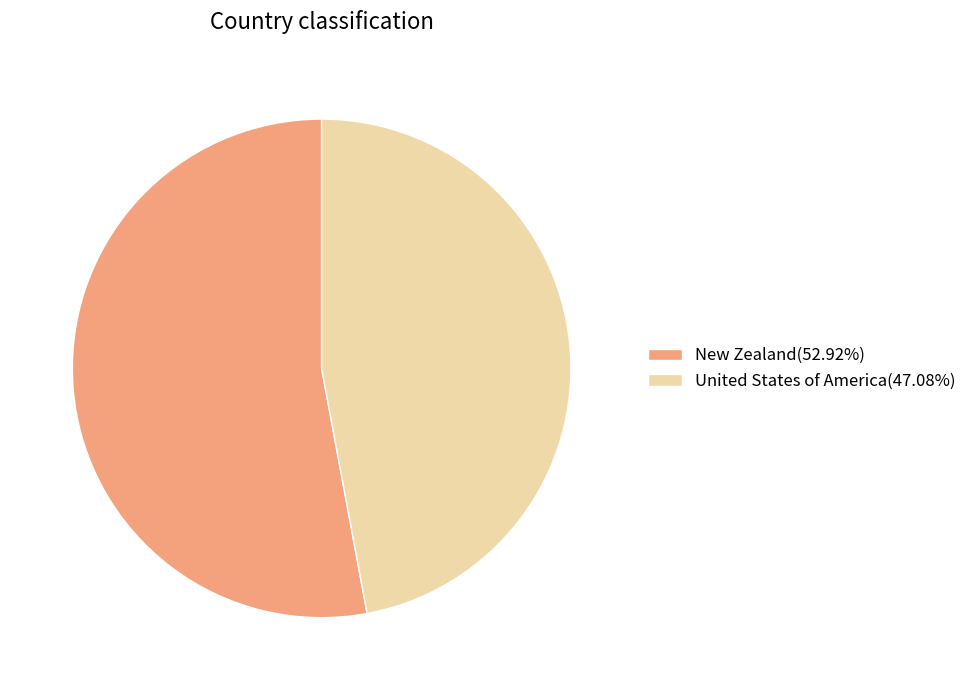

Rank the categories by value from highest to lowest.

New Zealand, United States of America